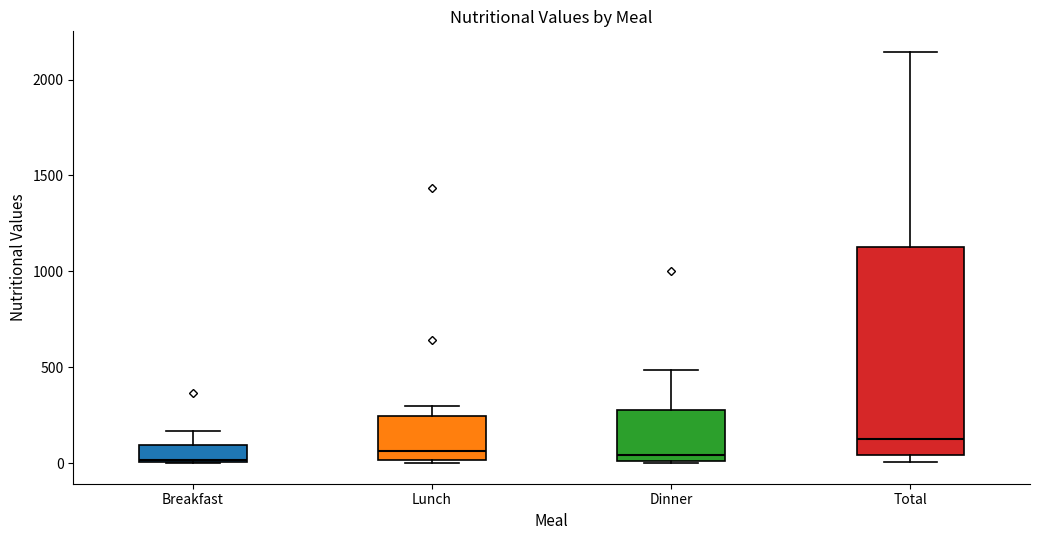

Where does the median line of the box for Dinner sit on the y-axis? The values are not printed on the chart, so give them approximately, as read against the axis.

50